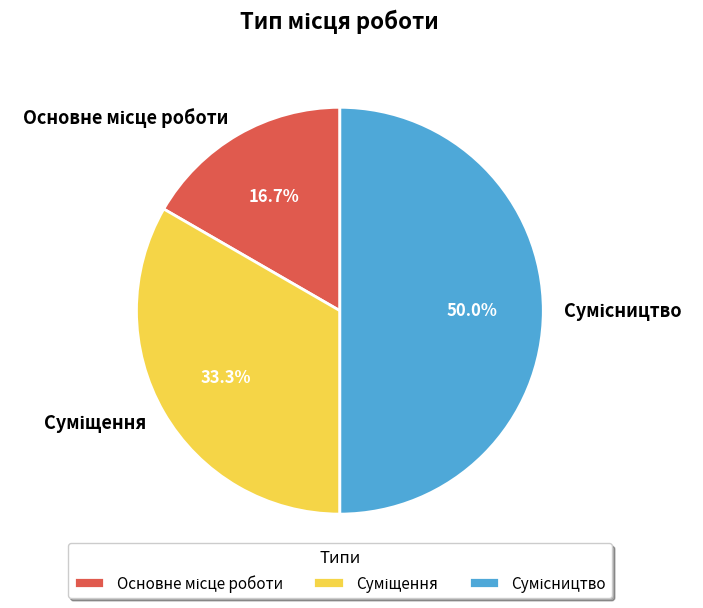

How many segments does this pie chart have?

3